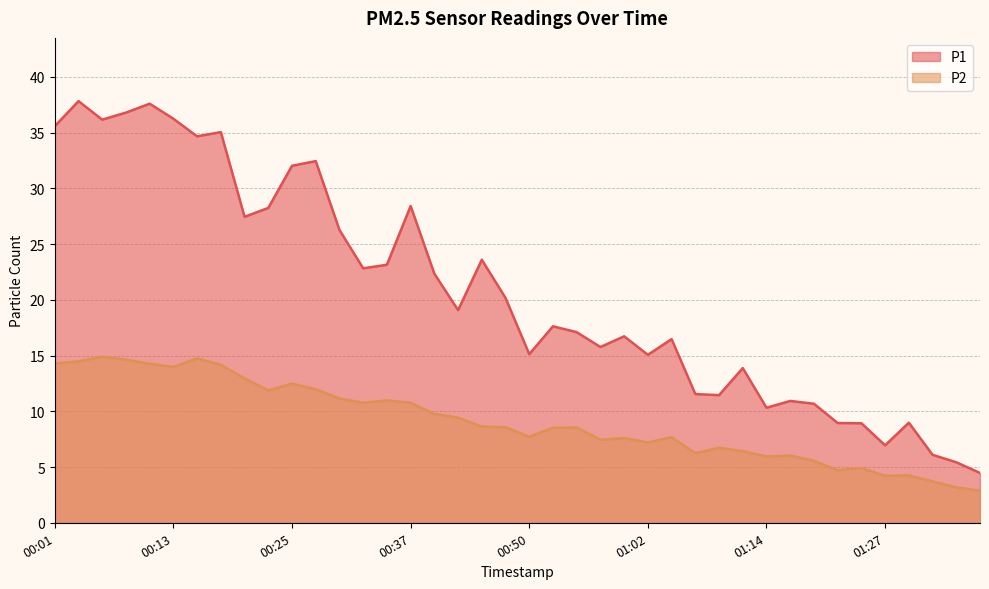

How many values in the P2 series exceed 8?

22